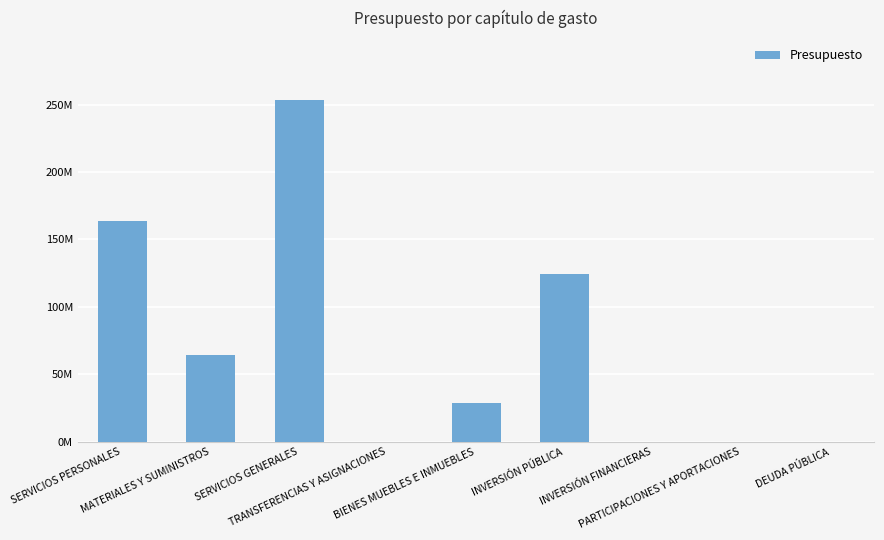

Does the chart contain stacked bars?

No